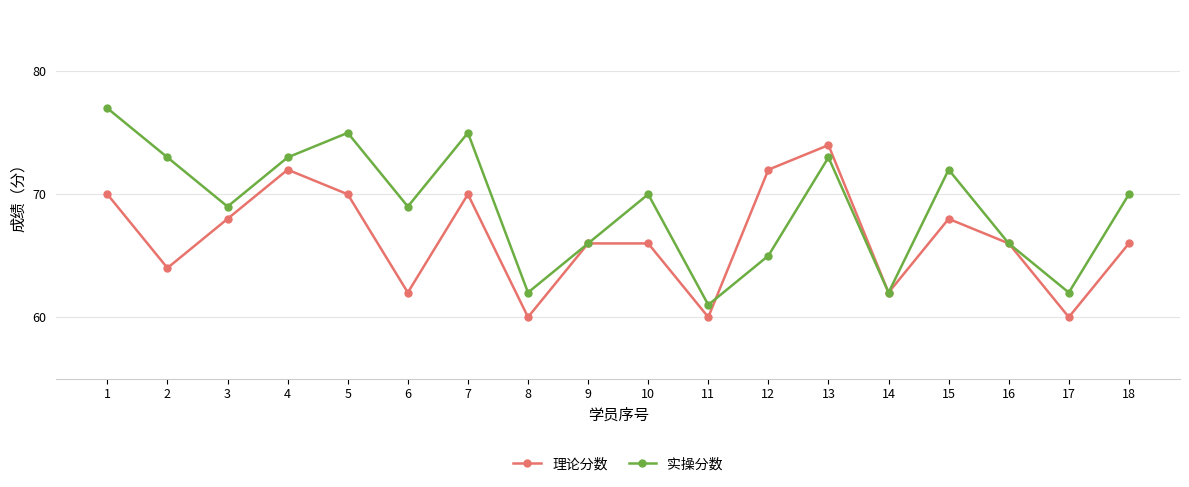

What is the total value across all series at 10?

136